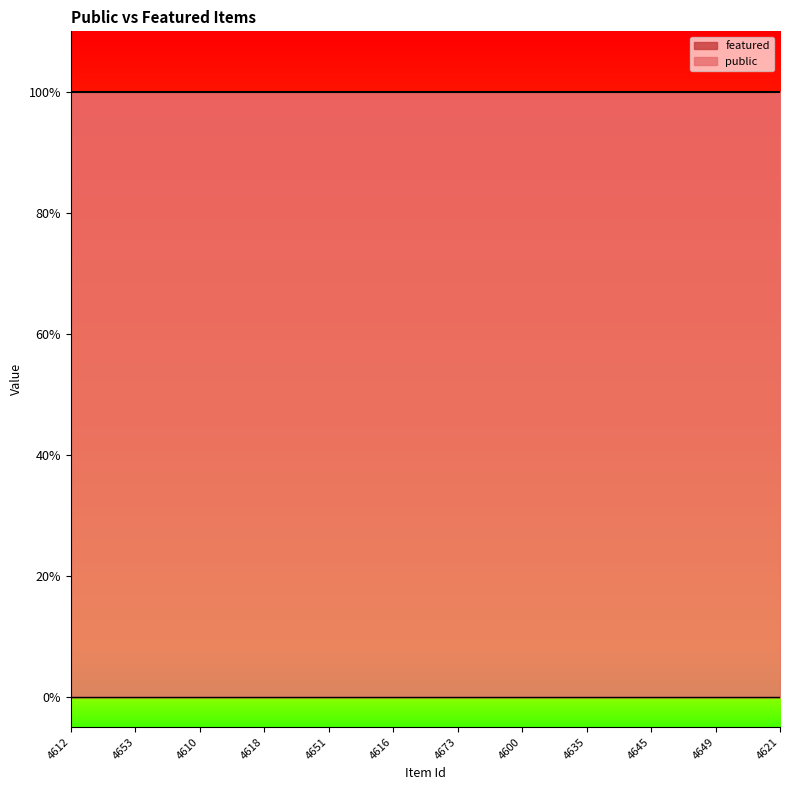

True or false: public has a value of 1 at 4635.

True